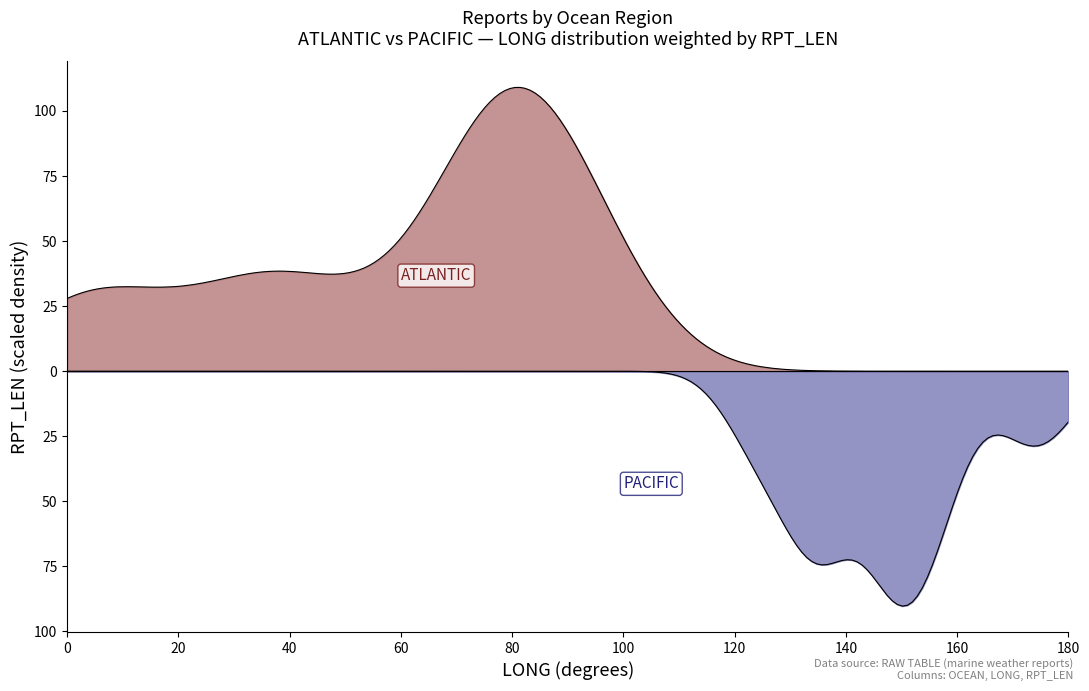

True or false: PACIFIC has a value of 237.3 at 5.

False